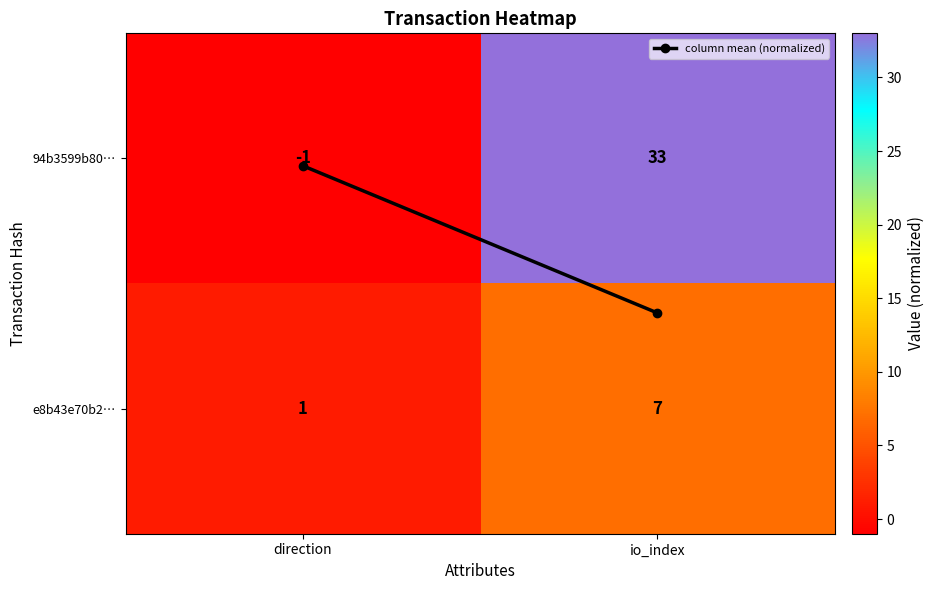

Between direction and io_index, which series saw the biggest shift?

94b3599b80…